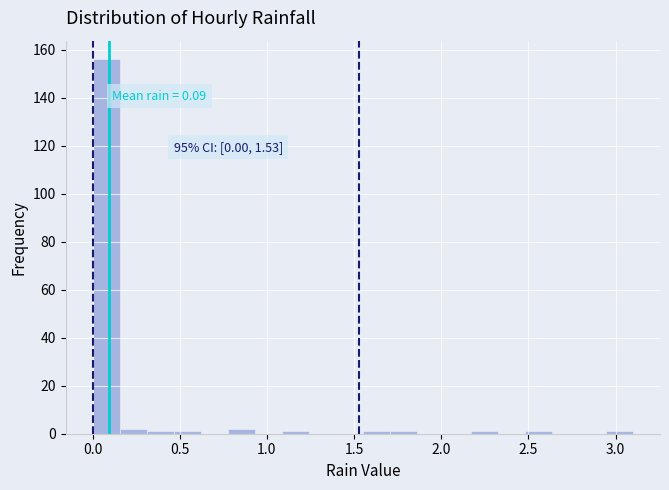

Around what value on the x-axis is the tallest bar? Give the approximate position of its centre, as read against the axis.

0.10